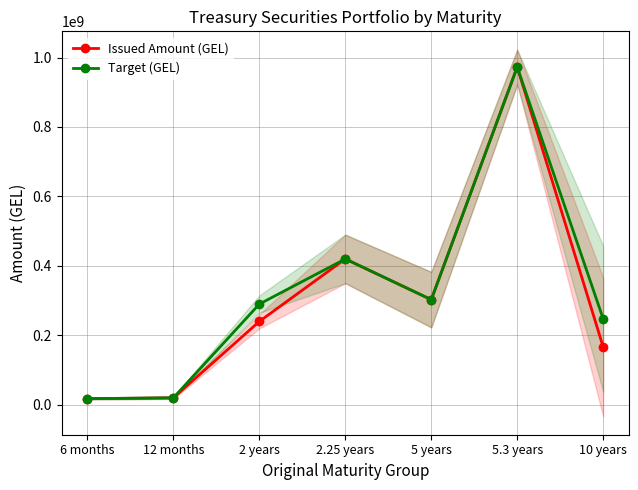

Which series has the largest total across all categories?

Target (GEL)